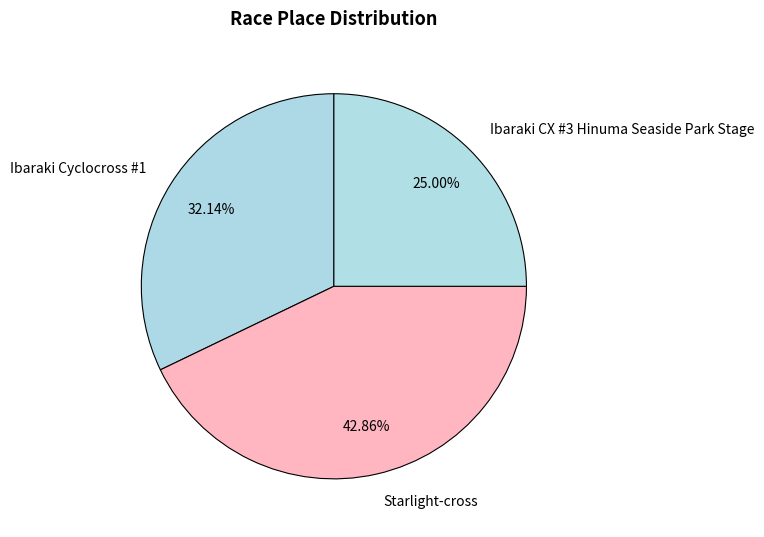

Which has a higher value, Ibaraki CX #3 Hinuma Seaside Park Stage or Starlight-cross?

Starlight-cross